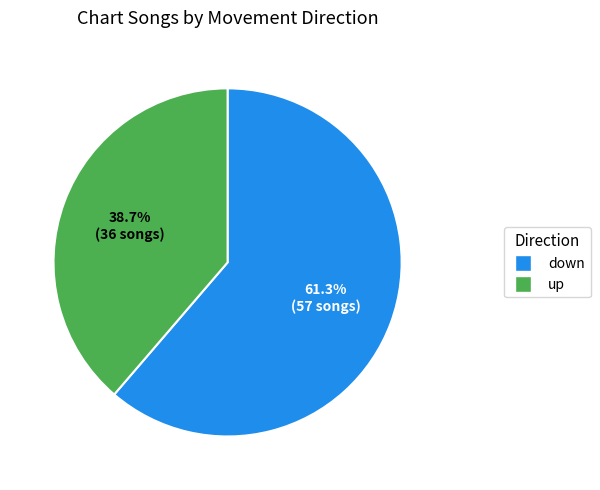

What is the majority slice?

down